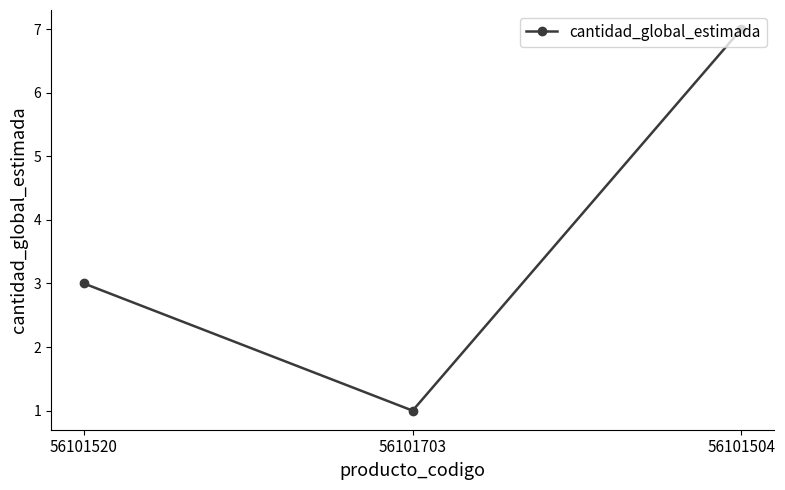

How many data points are less than 3?

1